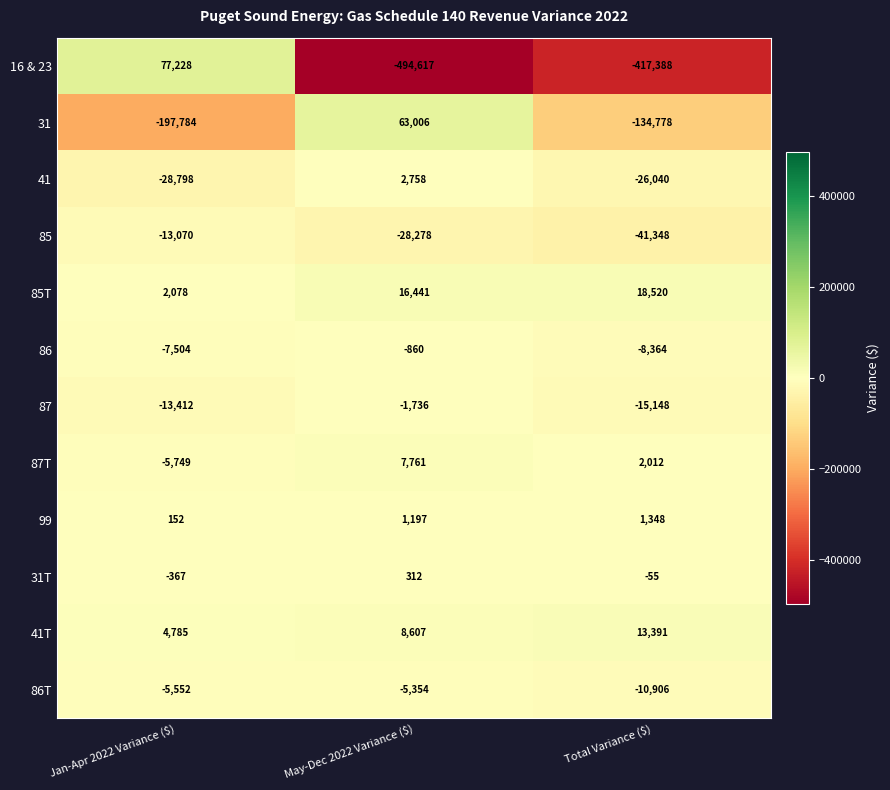

List the series in order of their peak value, highest first.

16 & 23, 31, 85T, 41T, 87T, 41, 99, 31T, 86, 87, 86T, 85